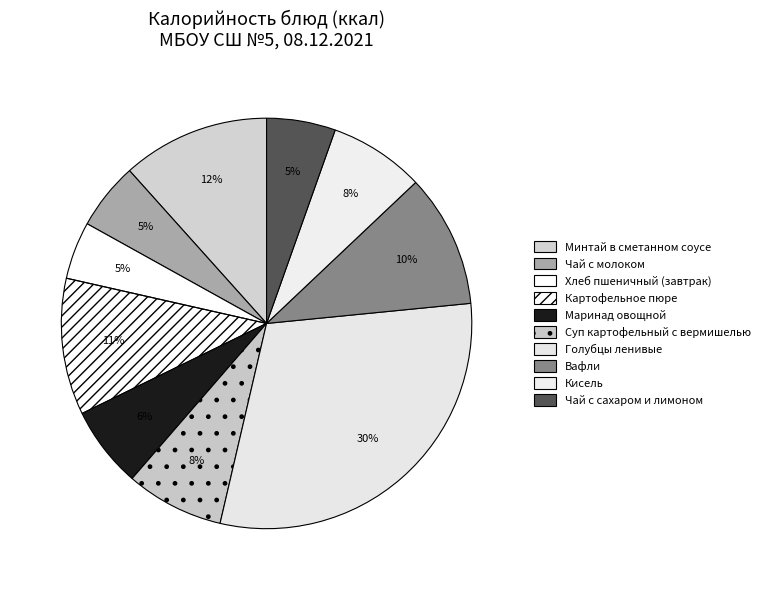

Rank the categories by value from lowest to highest.

Хлеб пшеничный (завтрак), Чай с молоком, Чай с сахаром и лимоном, Маринад овощной, Кисель, Суп картоф.с вермиш.и цыпленком, Вафли, Картофельное пюре, Минтай запеченый в сметанном соусе, Голубцы ленивые со сметанным соусом